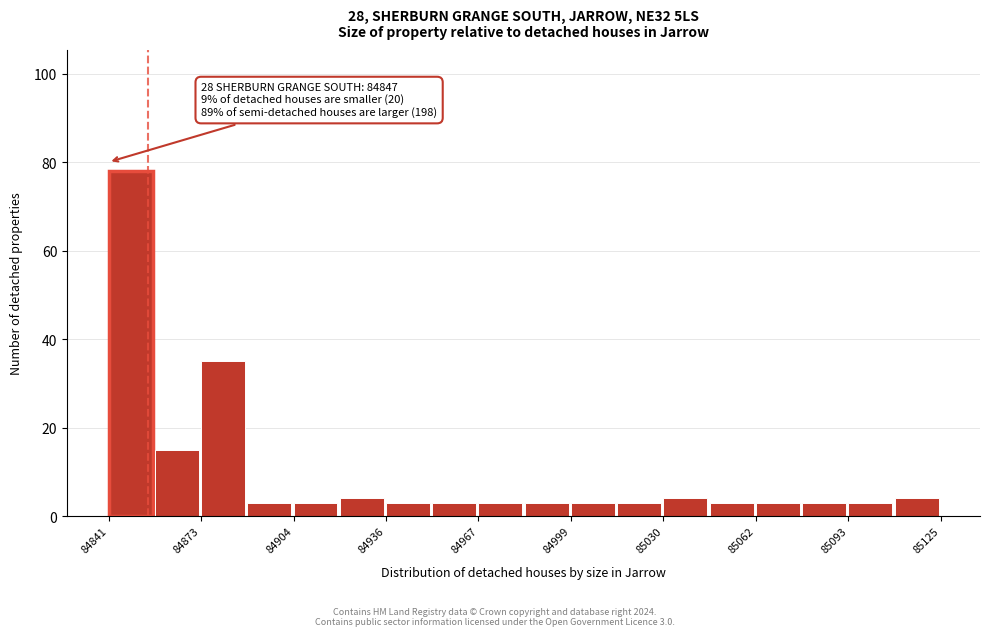

Around what value on the x-axis is the tallest bar? Give the approximate position of its centre, as read against the axis.

84850